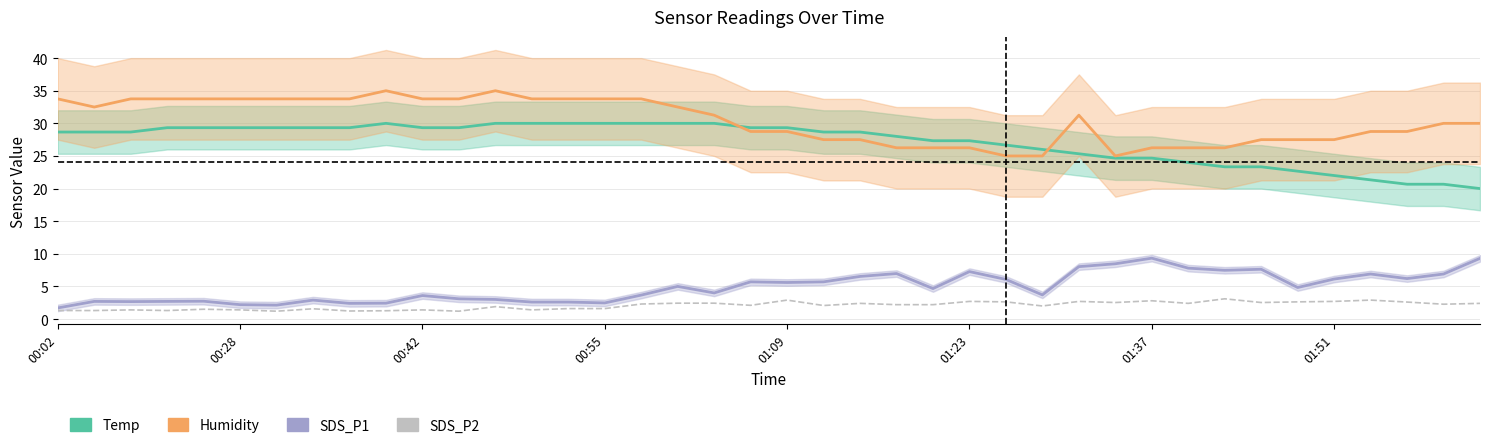

What position from the right is 01:23?

15